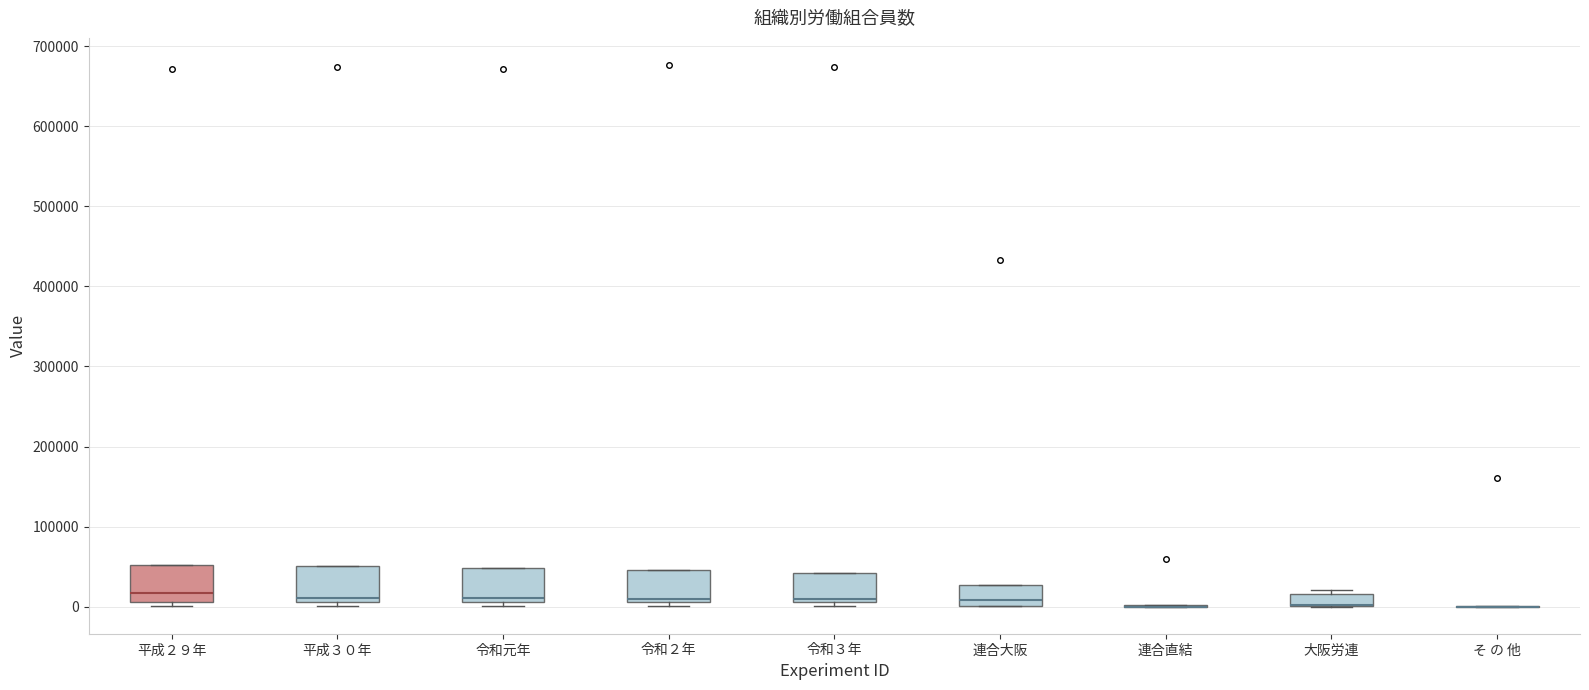

Where is the upper edge of the box for 平成２９年 on the y-axis? The values are not printed on the chart, so give them approximately, as read against the axis.

50000